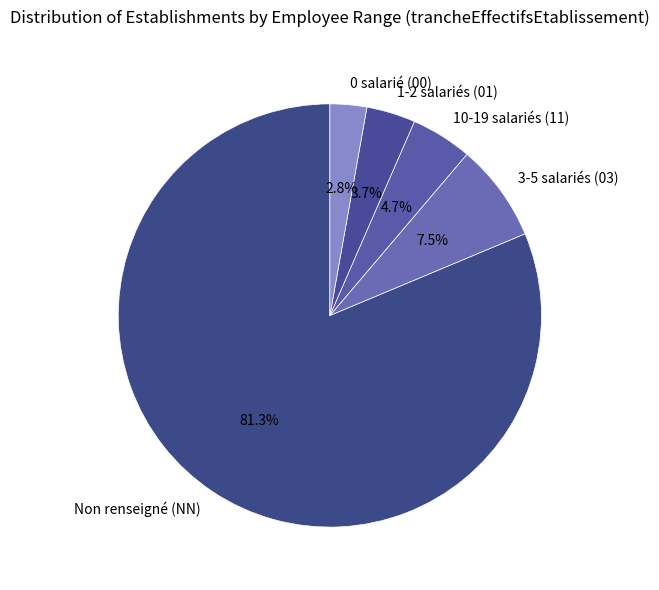

Is there any slice that represents more than half of the pie?

Yes